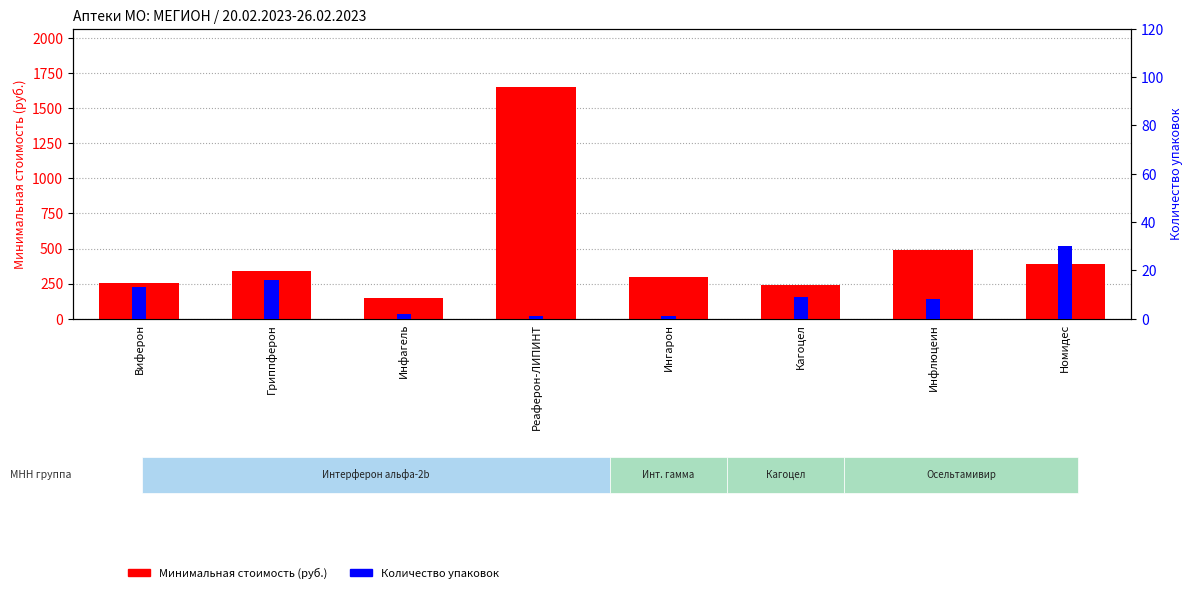

What are all the series names shown in the legend?

Минимальная стоимость (руб.), Количество упаковок